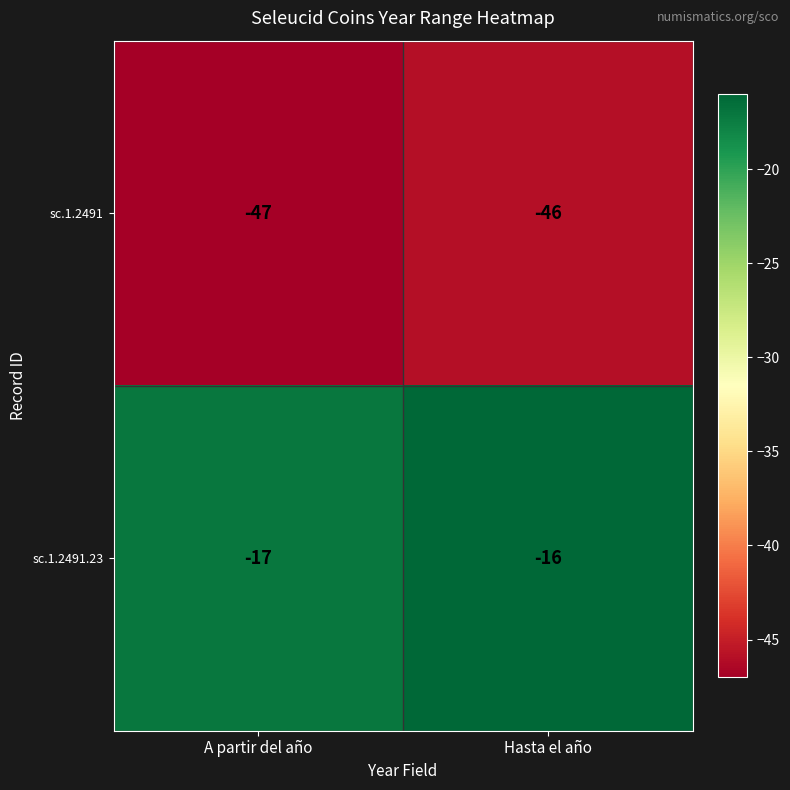

Is it true that sc.1.2491 equals -74 at Hasta el año?

False